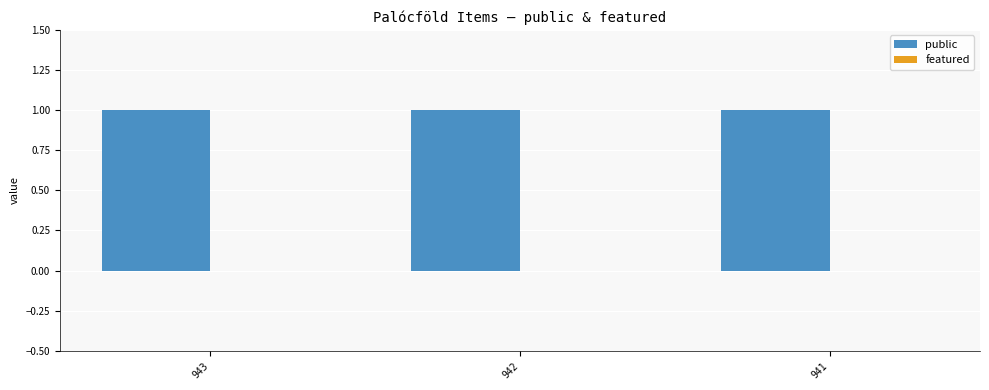

Which has a higher value, 943 or 941?

943